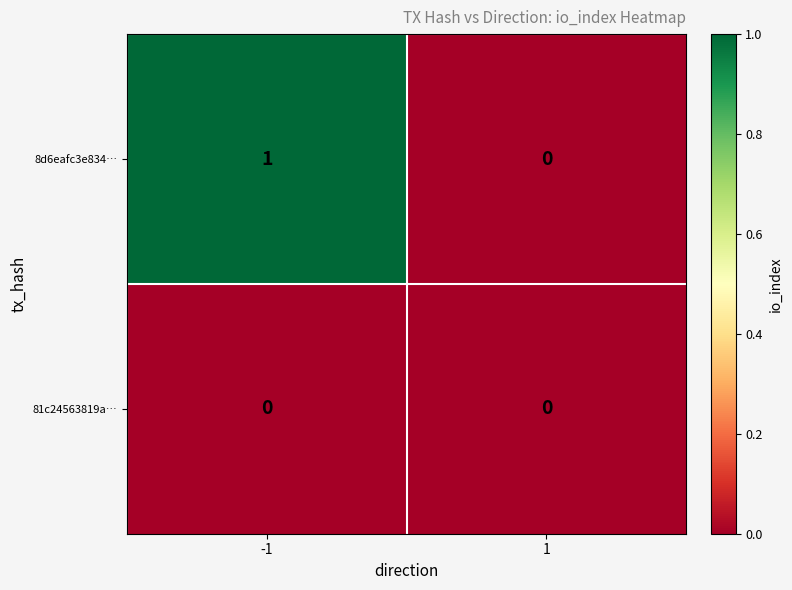

List the series in order of their peak value, lowest first.

81c24563819a…, 8d6eafc3e834…